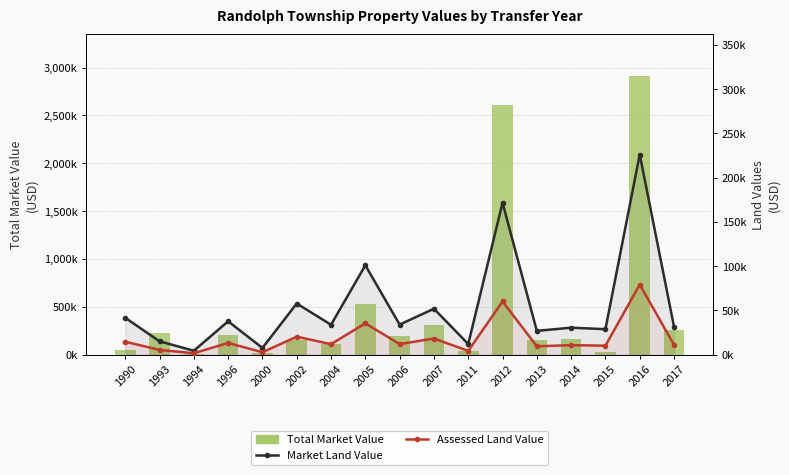

True or false: Market Land Value has a value of 45403 at 2004.

False